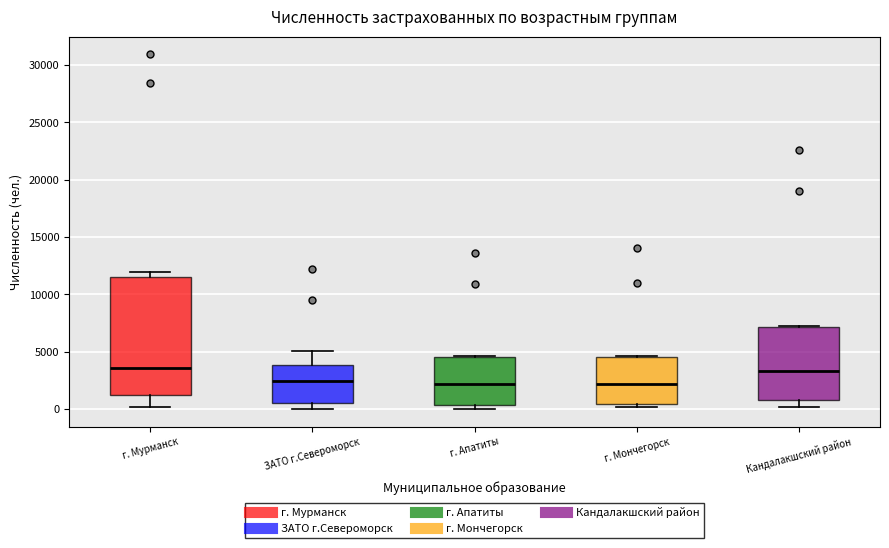

Reading left to right, transcribe this box plot: for each box, give where its median line is, the range the box spans, and where its two whiskers end, as read against the y-axis. The values are not printed on the chart, so give them approximately, as read against the axis.

г. Мурманск: median 3500, box 1000 to 11500, whiskers 0 to 12000
ЗАТО г.Североморск: median 2500, box 500 to 4000, whiskers 0 to 5000
г. Апатиты: median 2000, box 500 to 4500, whiskers 0 to 4500
г. Мончегорск: median 2000, box 500 to 4500, whiskers 0 to 4500
Кандалакшский район: median 3500, box 1000 to 7000, whiskers 0 to 7500